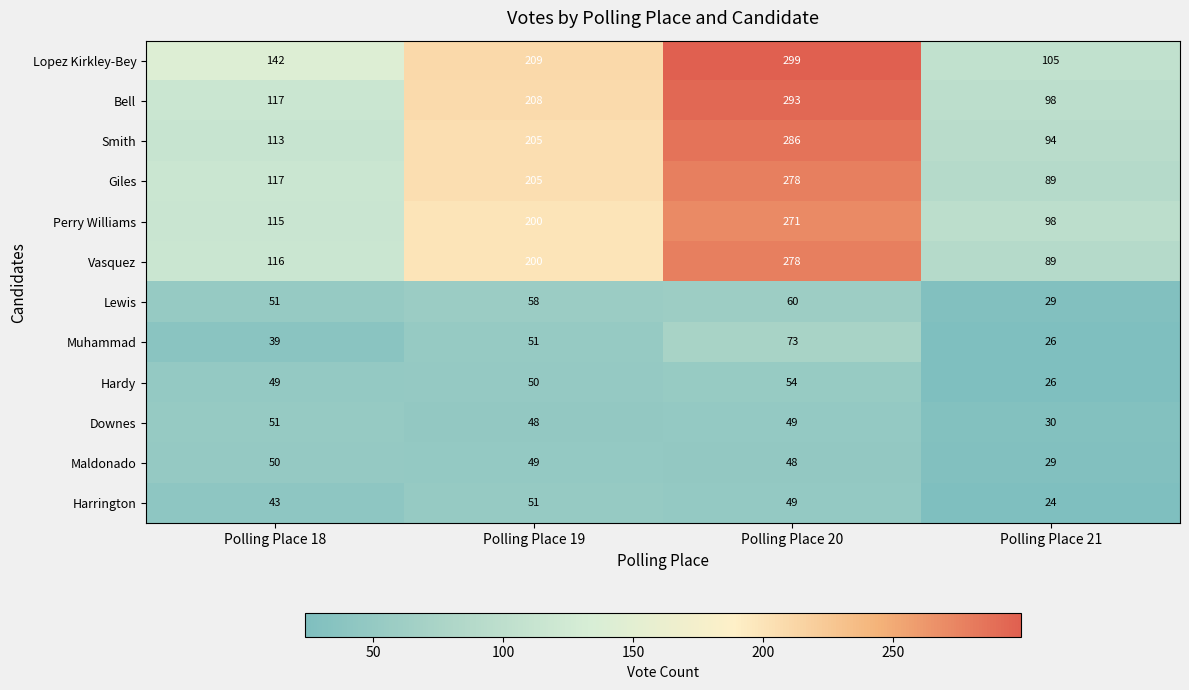

How many values in the Bell series are below 208?

2